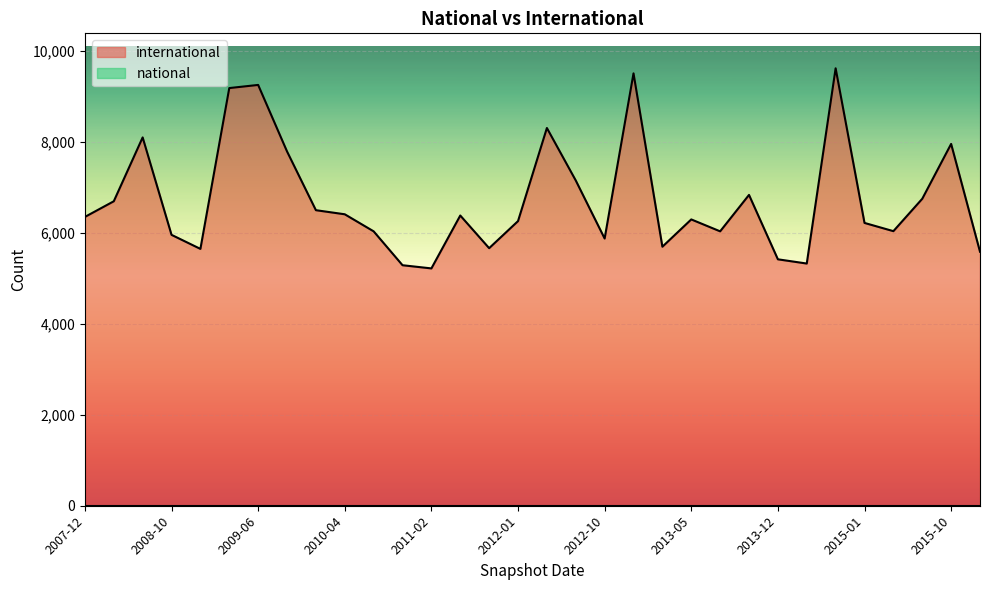

What is the maximum value shown in the chart?

9617